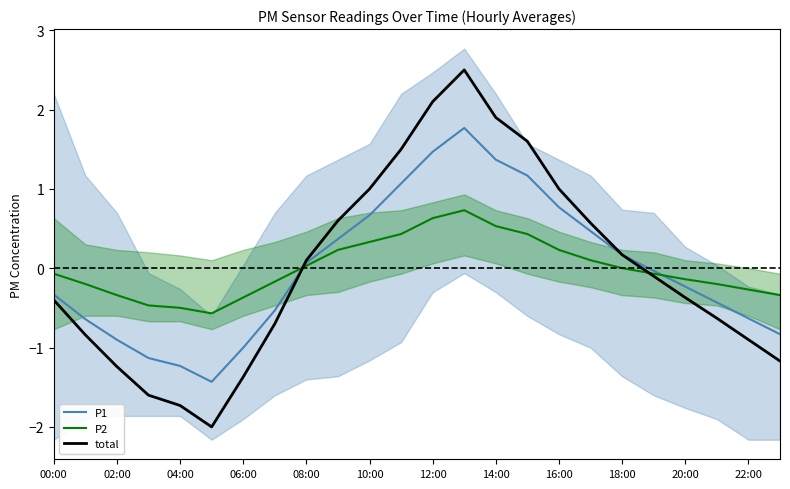

What is the value of the P2 point at the 11th from the left?

0.3